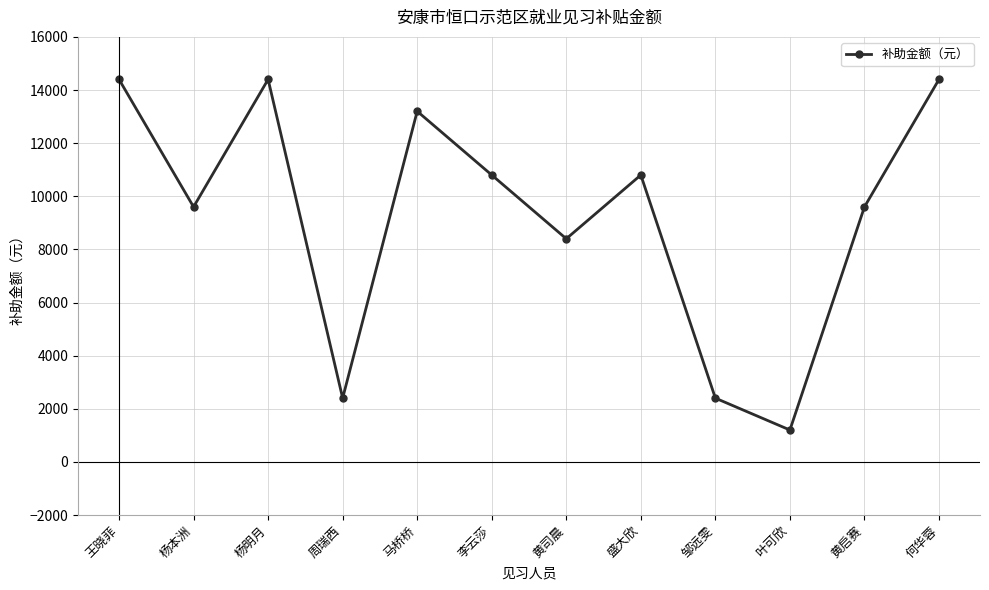

What is the sum of all values?

111600